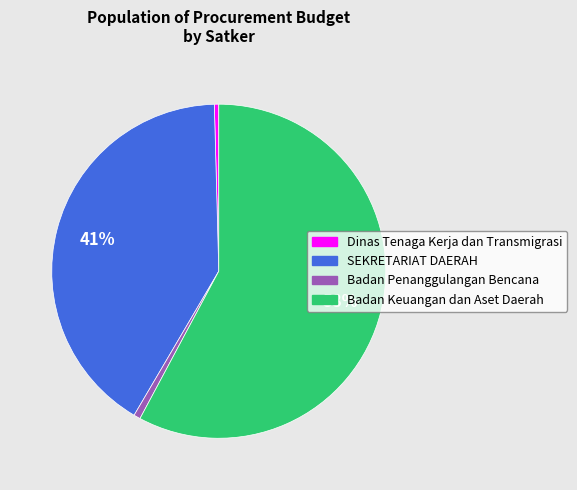

Which has a higher value, SEKRETARIAT DAERAH or Badan Keuangan dan Aset Daerah?

Badan Keuangan dan Aset Daerah